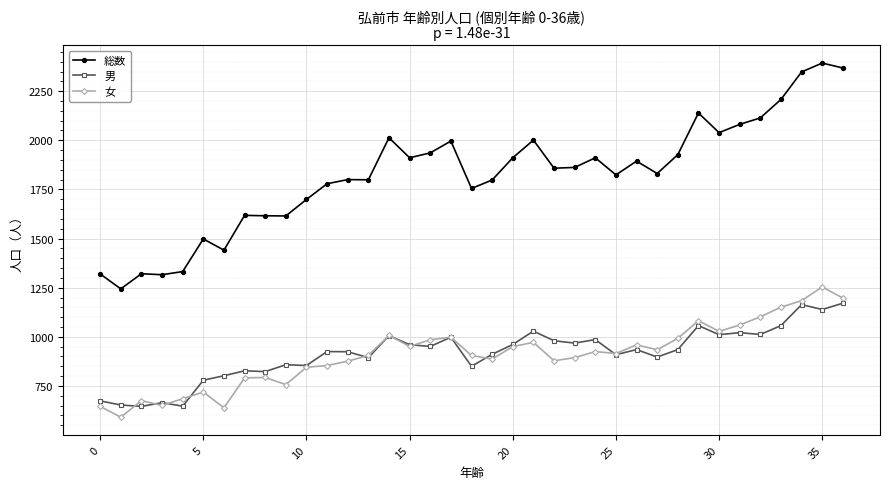

What is the sum of all 総数 values?

67516